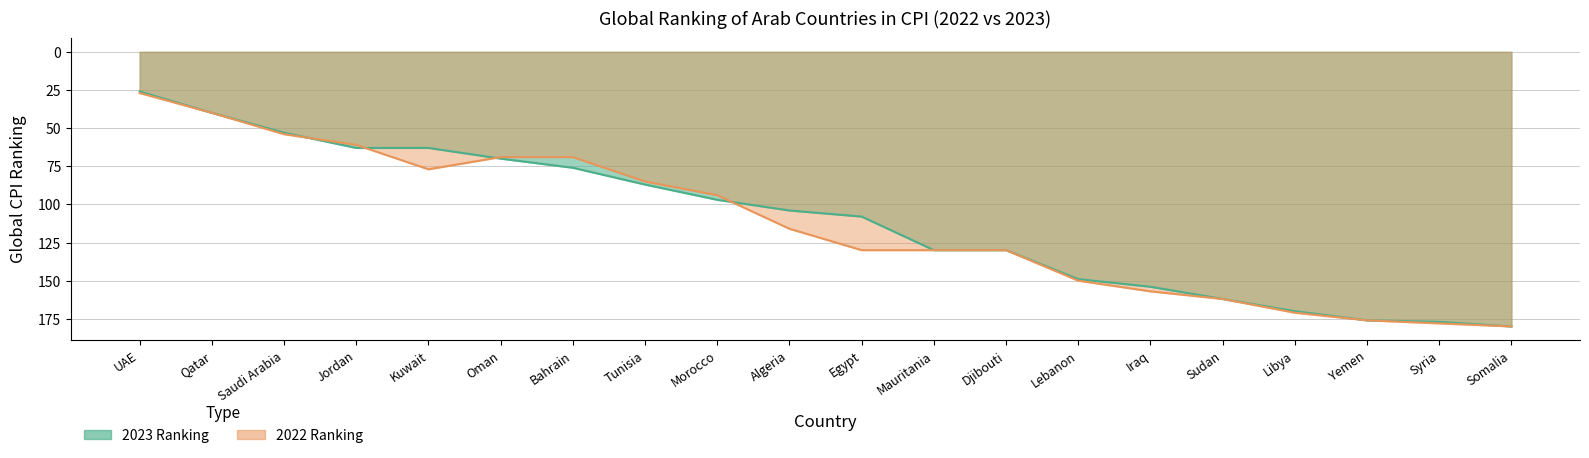

Reading left to right, extract all data points from this chart.

2023: UAE=26	Qatar=40	Saudi Arabia=53	Jordan=63	Kuwait=63	Oman=70	Bahrain=76	Tunisia=87	Morocco=97	Algeria=104	Egypt=108	Mauritania=130	Djibouti=130	Lebanon=149	Iraq=154	Sudan=162	Libya=170	Yemen=176	Syria=177	Somalia=180
2022: UAE=27	Qatar=40	Saudi Arabia=54	Jordan=61	Kuwait=77	Oman=69	Bahrain=69	Tunisia=85	Morocco=94	Algeria=116	Egypt=130	Mauritania=130	Djibouti=130	Lebanon=150	Iraq=157	Sudan=162	Libya=171	Yemen=176	Syria=178	Somalia=180